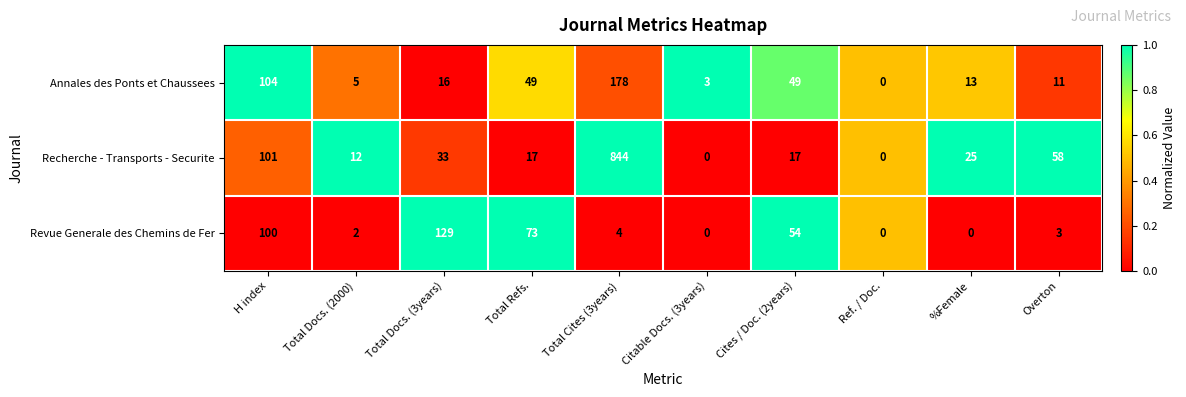

What is the total value across all series at Total Docs. (3years)?

178